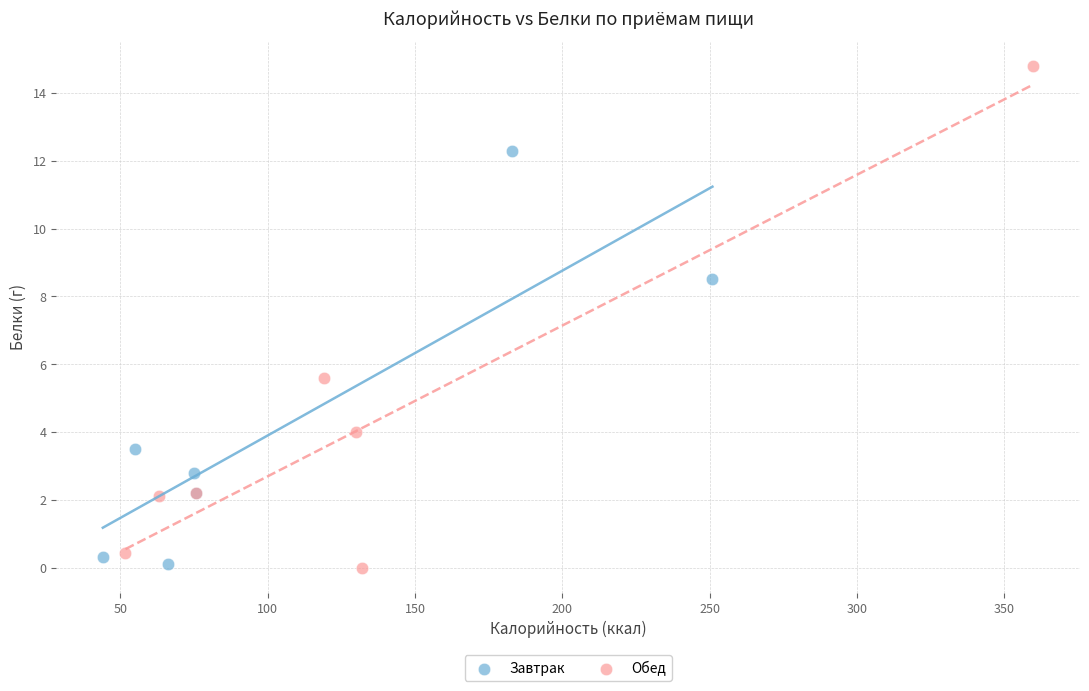

What are all the series names shown in the legend?

Завтрак, Обед